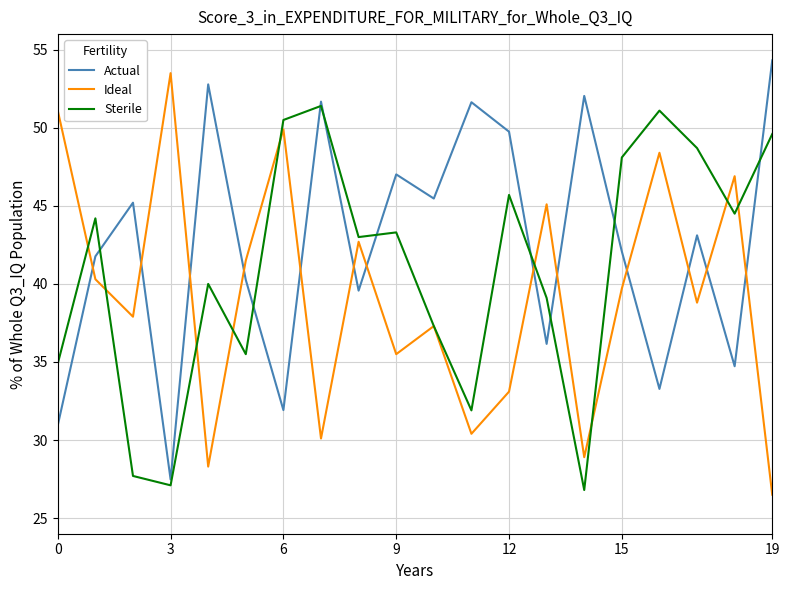

True or false: Actual and Ideal intersect in this chart.

True